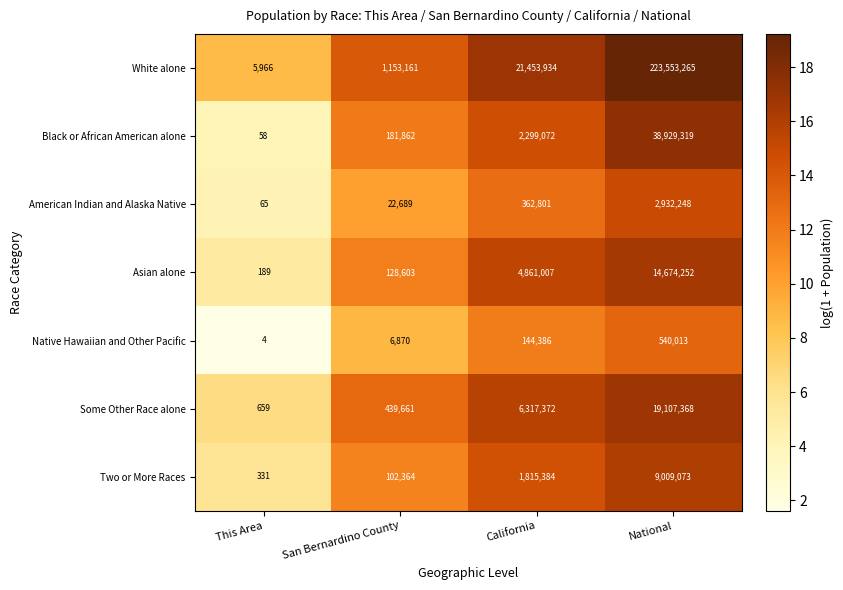

Which series changed the most between San Bernardino County and California?

White alone